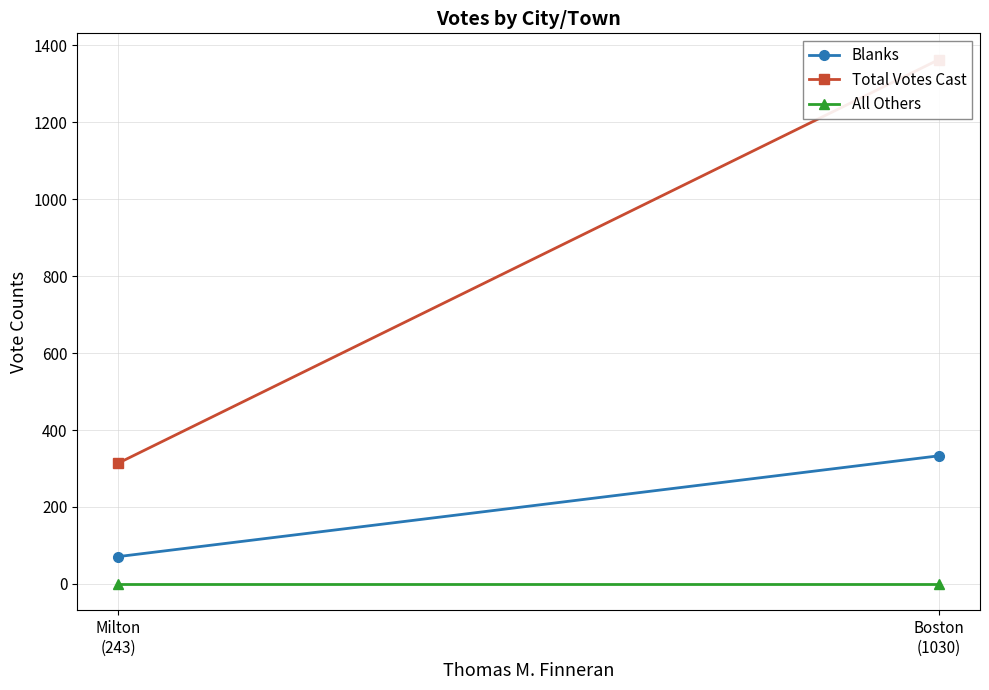

At how many categories does at least one series exceed 294?

2